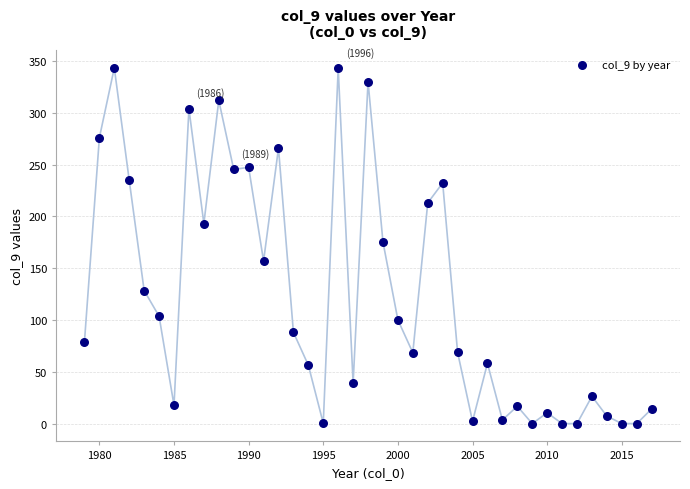

What is the range of Y values (max minus min)?

343.5